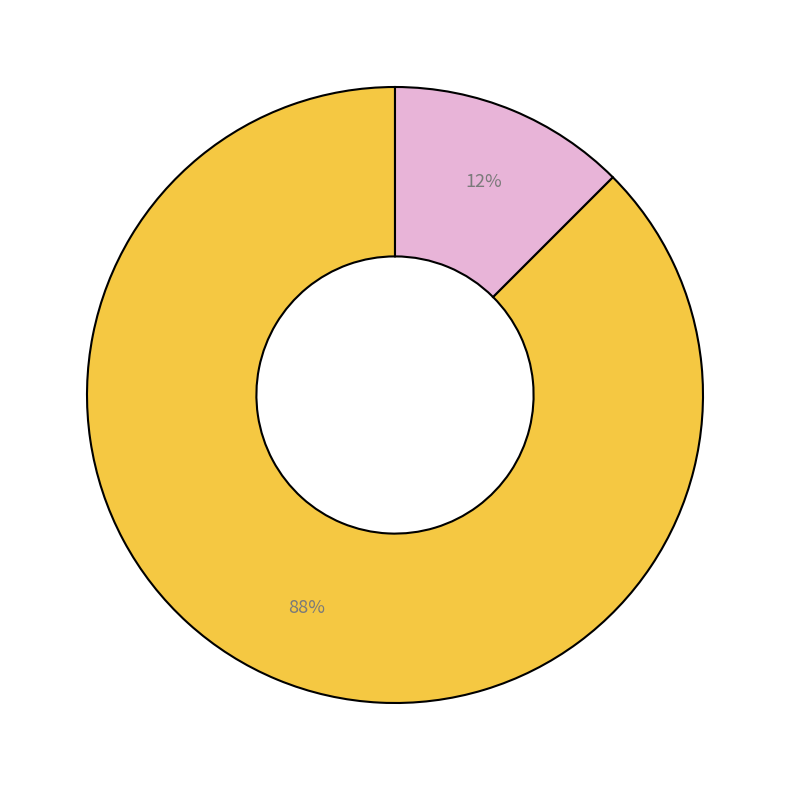

To the nearest percent, what is the average slice percentage?

50%